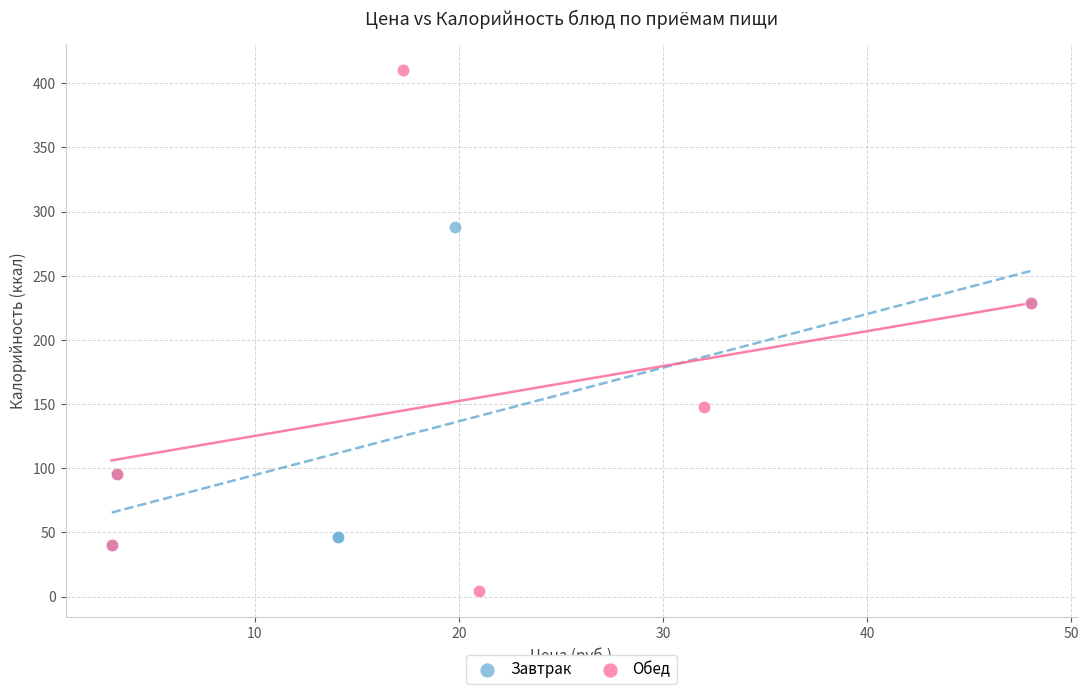

Which series has the widest spread of Y values?

Обед